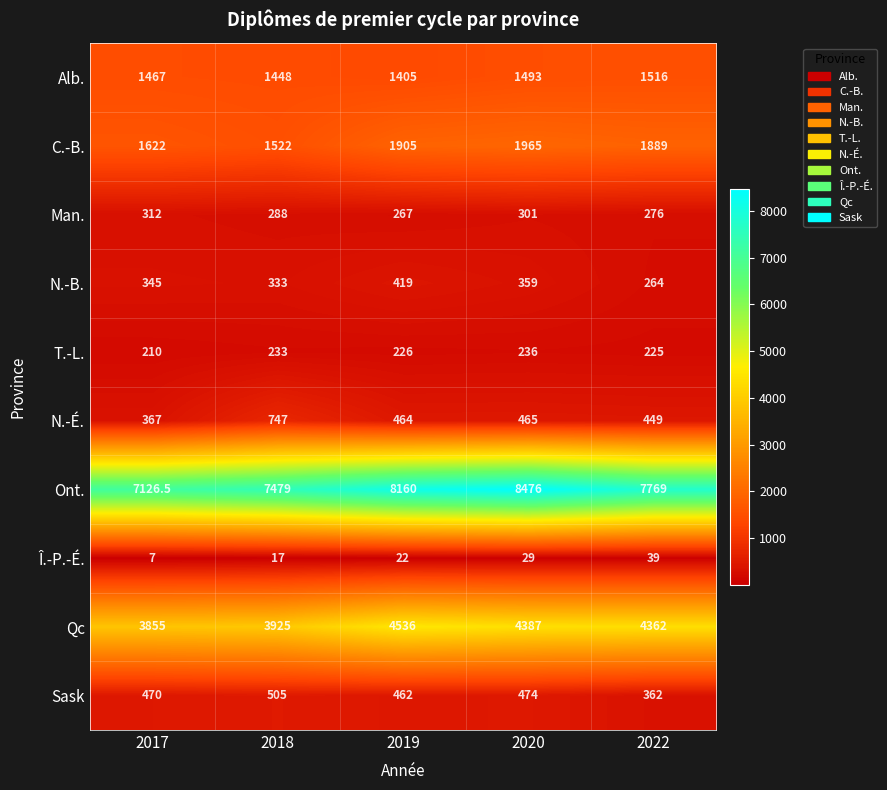

At which label does Qc first exceed 4362?

2019